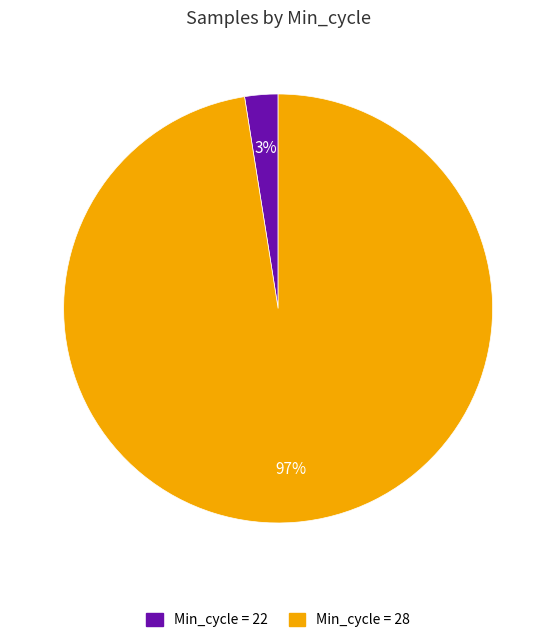

To the nearest percent, what is the average slice percentage?

50%